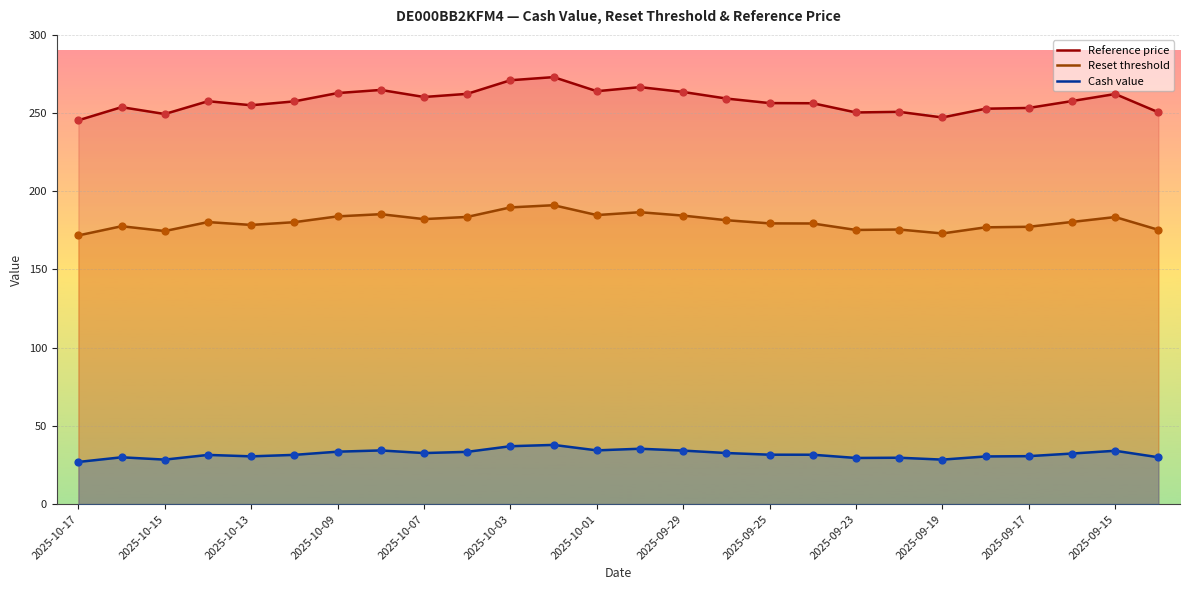

Is the value of Reset threshold at 2025-09-23 greater than the value of Reference price at 2025-10-09?

No